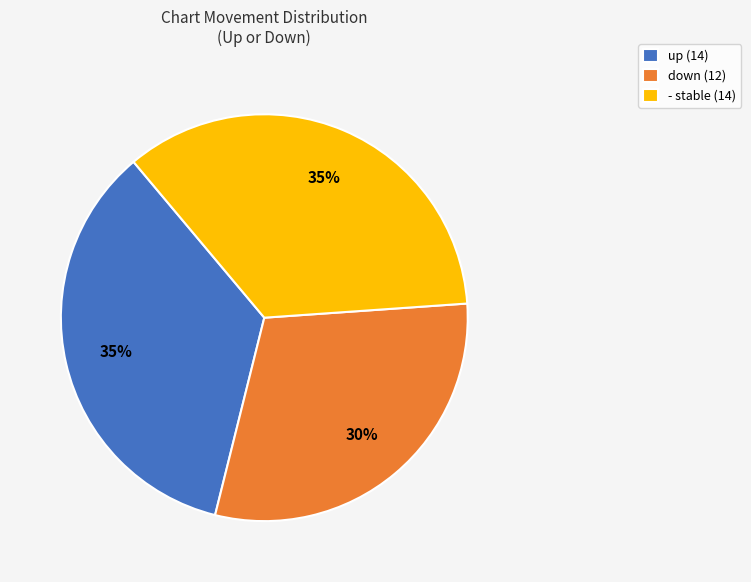

Is up the majority of the pie?

No